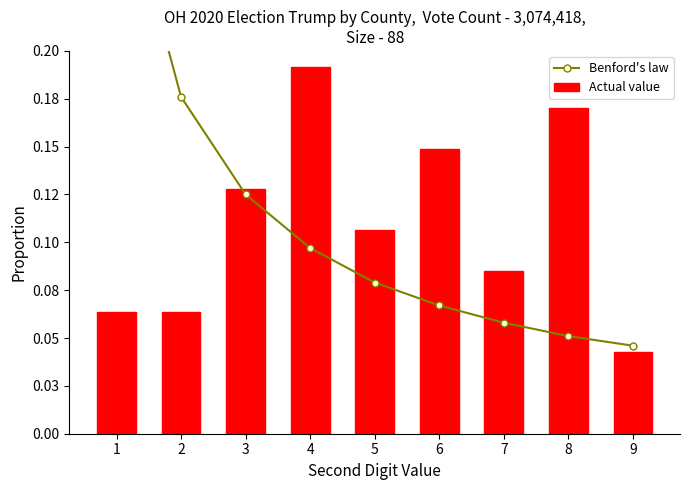

What value does the Actual value series have at 8?

0.2